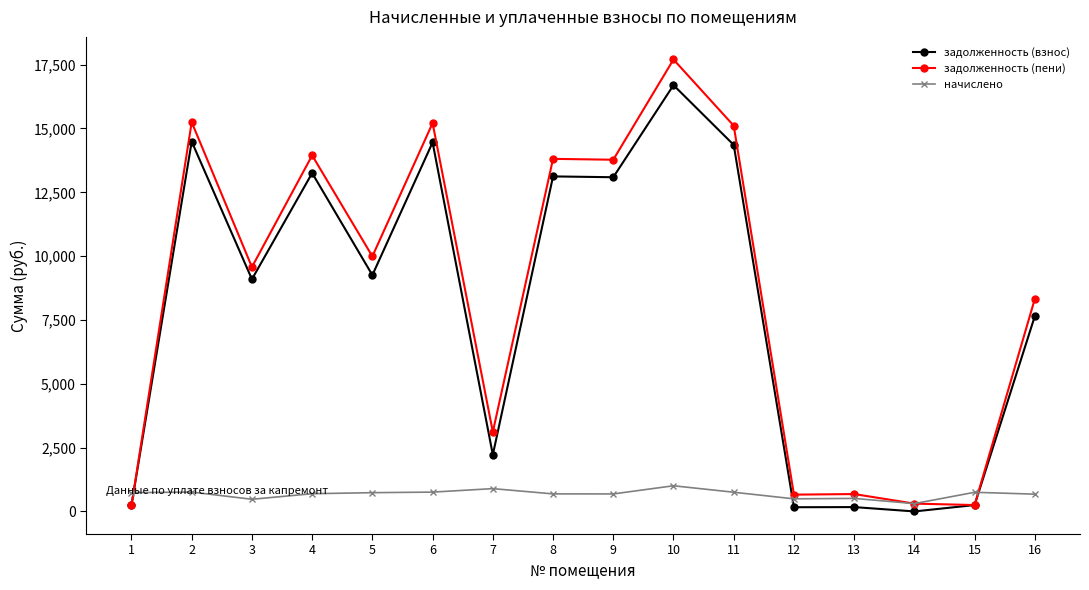

Which series has the widest spread of values?

задолженность (пени)